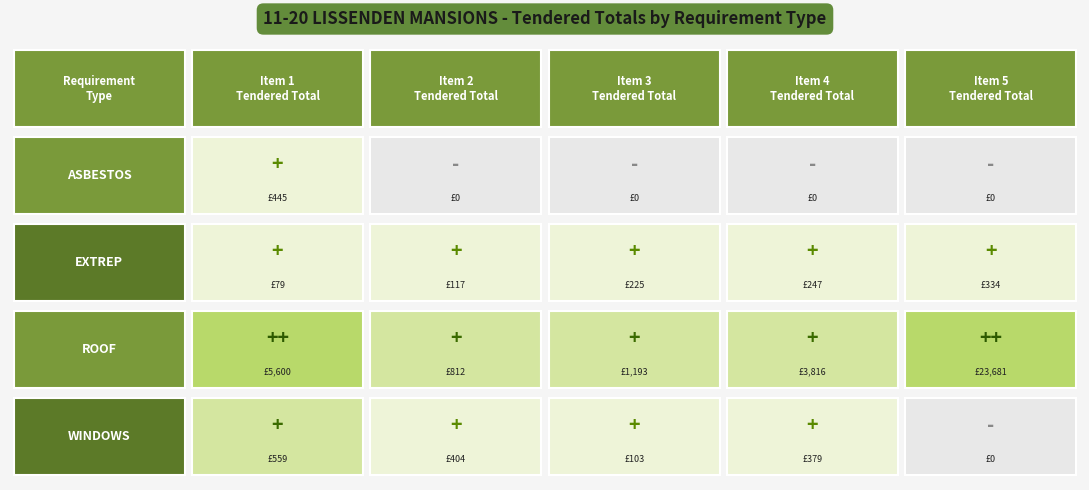

List the labels in order of WINDOWS value, largest first.

0, 1, 3, 2, 4